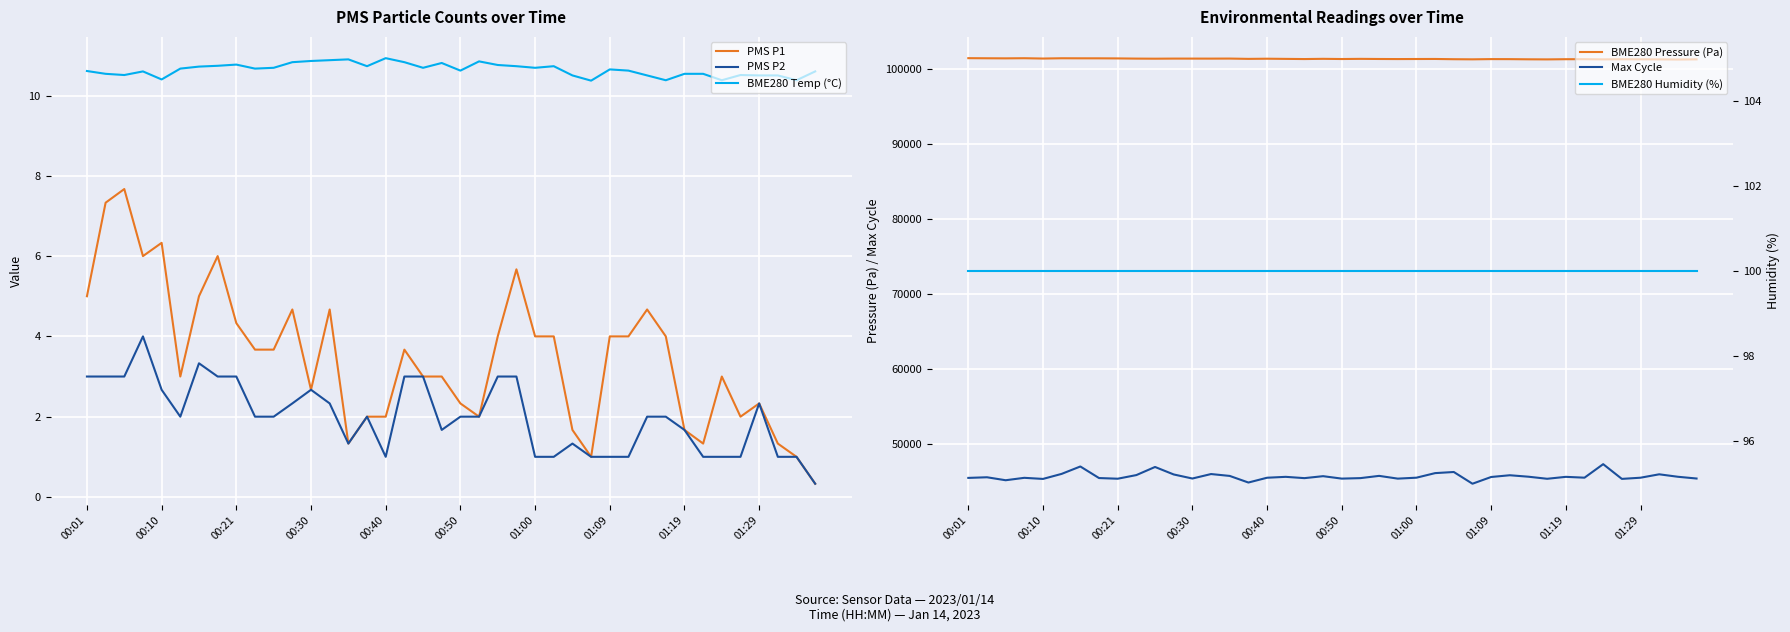

At how many categories does at least one series exceed 14949?

40